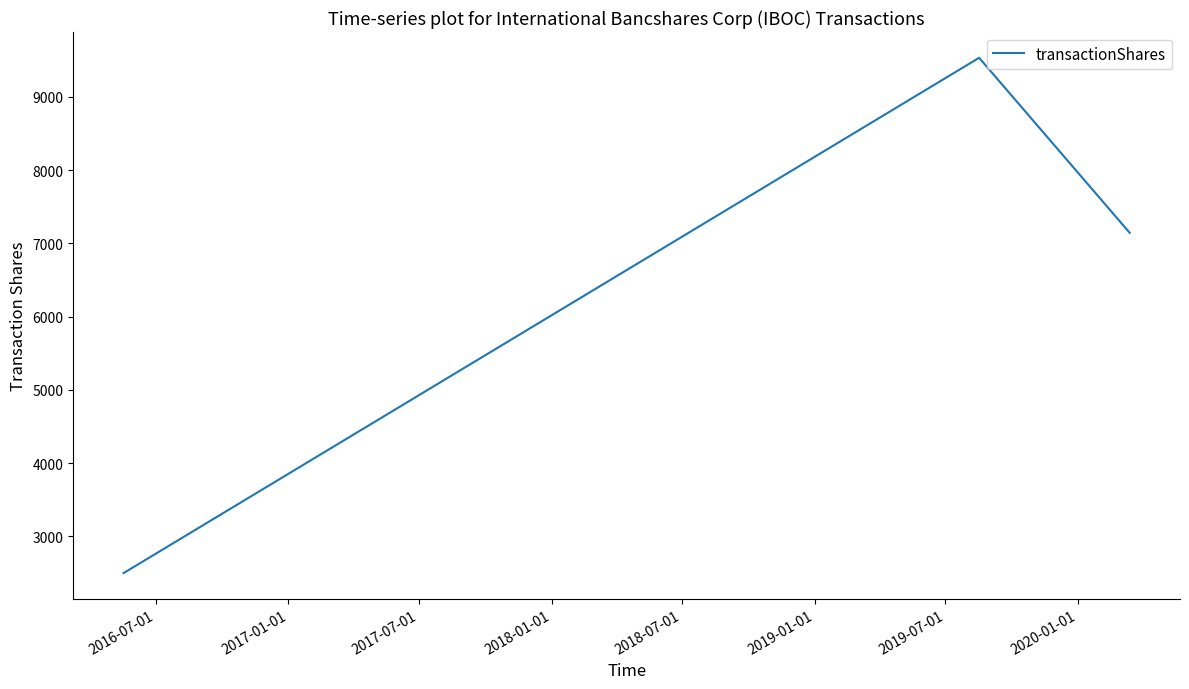

What is the difference between the maximum and minimum values?

7033